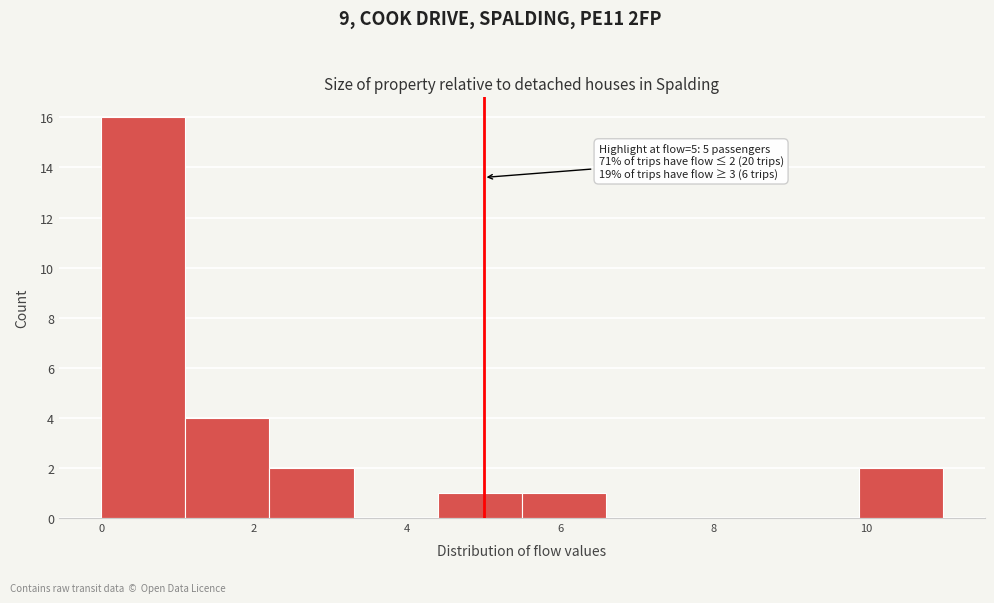

Over which range of the x-axis is the bar tallest?

0.0 to 1.1